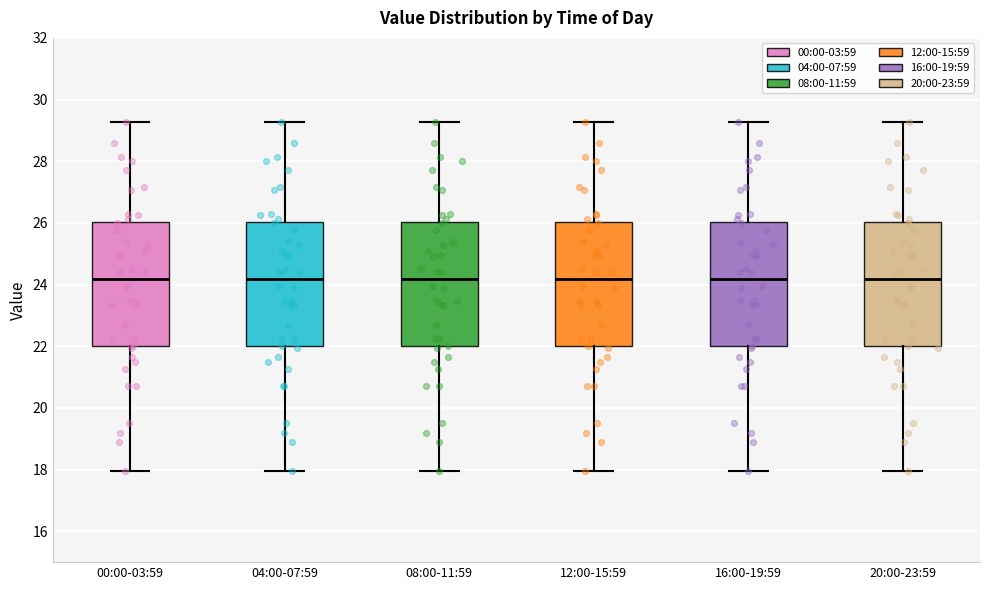

Where is the upper edge of the box for 12:00-15:59 on the y-axis? The values are not printed on the chart, so give them approximately, as read against the axis.

26.0